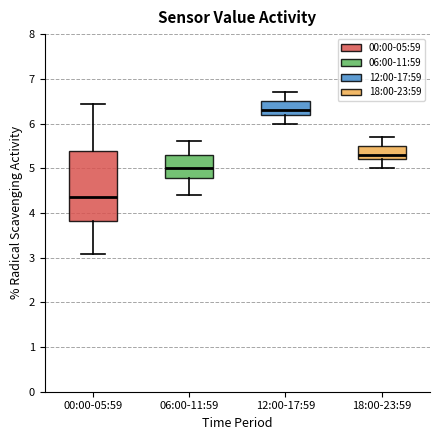

Which box is the tallest, from its lower edge to its upper edge?

00:00-05:59